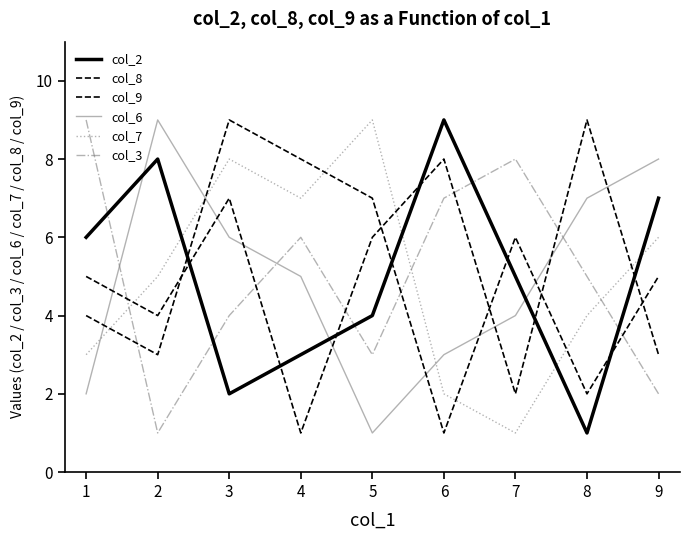

True or false: col_2 has a value of 16 at 6.

False